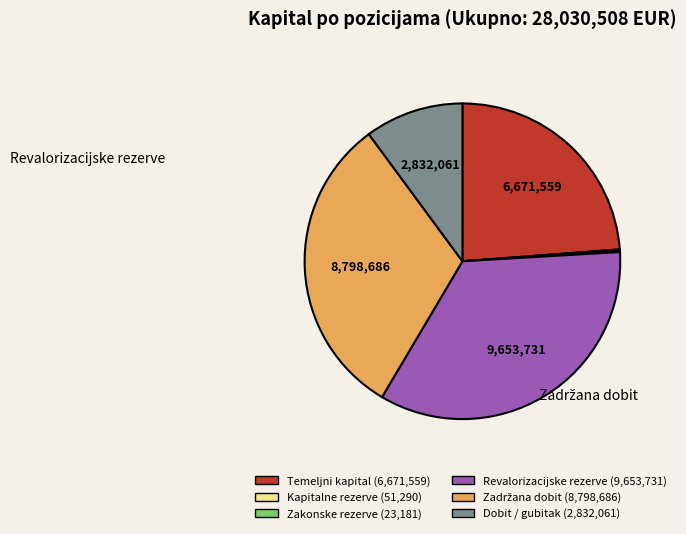

Is there any slice that represents more than half of the pie?

No